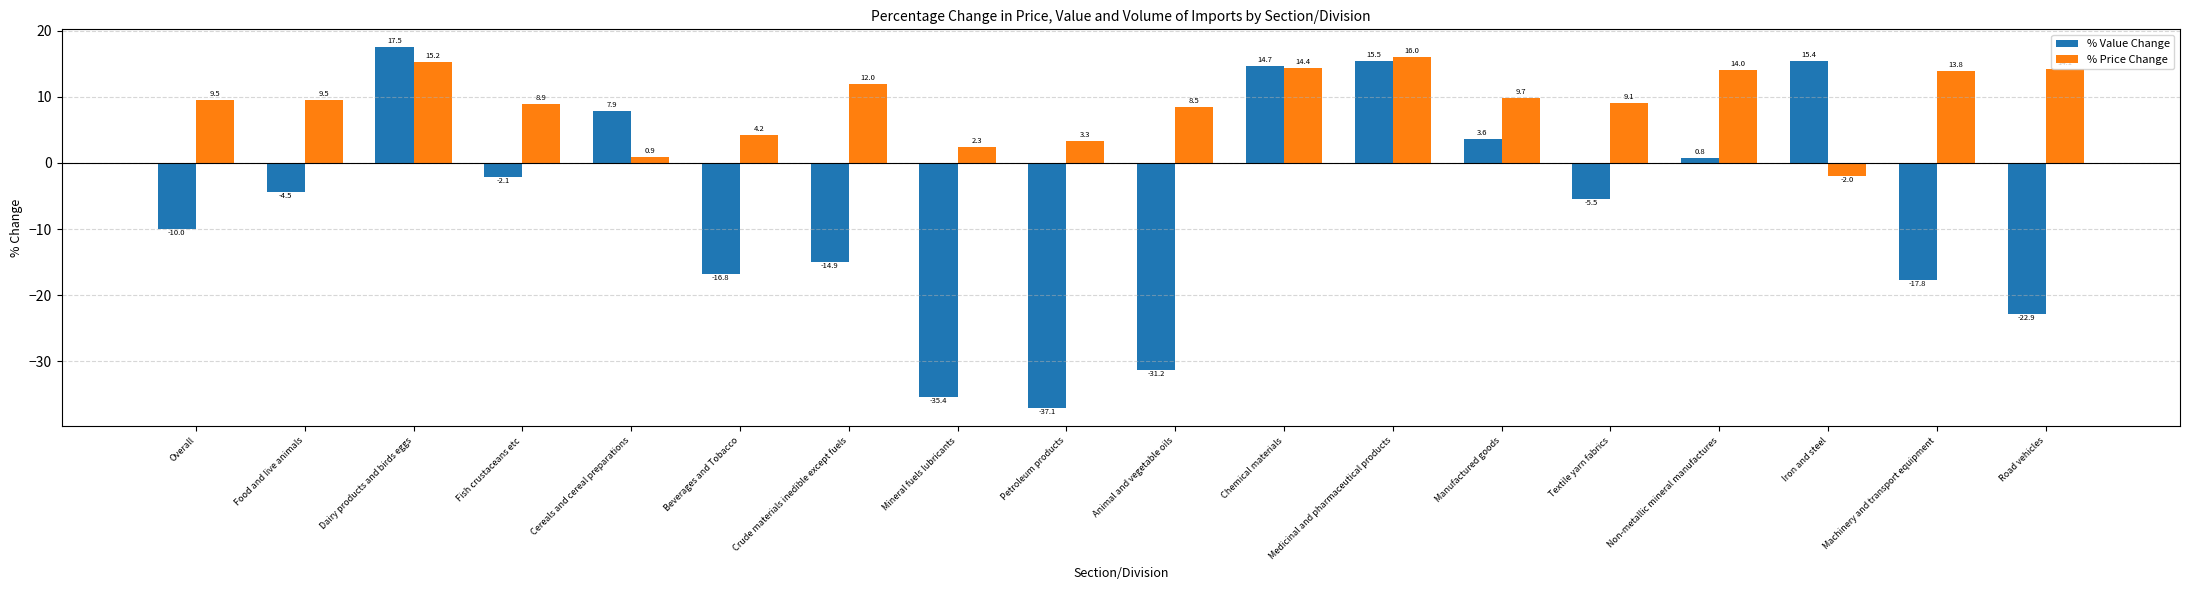

Reading left to right, transcribe all the data shown in this chart.

% Value Change: Overall=-10.0	Food and live animals=-4.5	Dairy products and birds eggs=17.5	Fish crustaceans etc=-2.1	Cereals and cereal preparations=7.9	Beverages and Tobacco=-16.8	Crude materials inedible except fuels=-14.9	Mineral fuels lubricants=-35.4	Petroleum products=-37.1	Animal and vegetable oils=-31.2	Chemical materials=14.7	Medicinal and pharmaceutical products=15.5	Manufactured goods=3.6	Textile yarn fabrics=-5.5	Non-metallic mineral manufactures=0.8	Iron and steel=15.4	Machinery and transport equipment=-17.8	Road vehicles=-22.9
% Price Change: Overall=9.5	Food and live animals=9.5	Dairy products and birds eggs=15.2	Fish crustaceans etc=8.9	Cereals and cereal preparations=0.9	Beverages and Tobacco=4.2	Crude materials inedible except fuels=12.0	Mineral fuels lubricants=2.3	Petroleum products=3.3	Animal and vegetable oils=8.5	Chemical materials=14.4	Medicinal and pharmaceutical products=16.0	Manufactured goods=9.7	Textile yarn fabrics=9.1	Non-metallic mineral manufactures=14.0	Iron and steel=-2.0	Machinery and transport equipment=13.8	Road vehicles=14.1